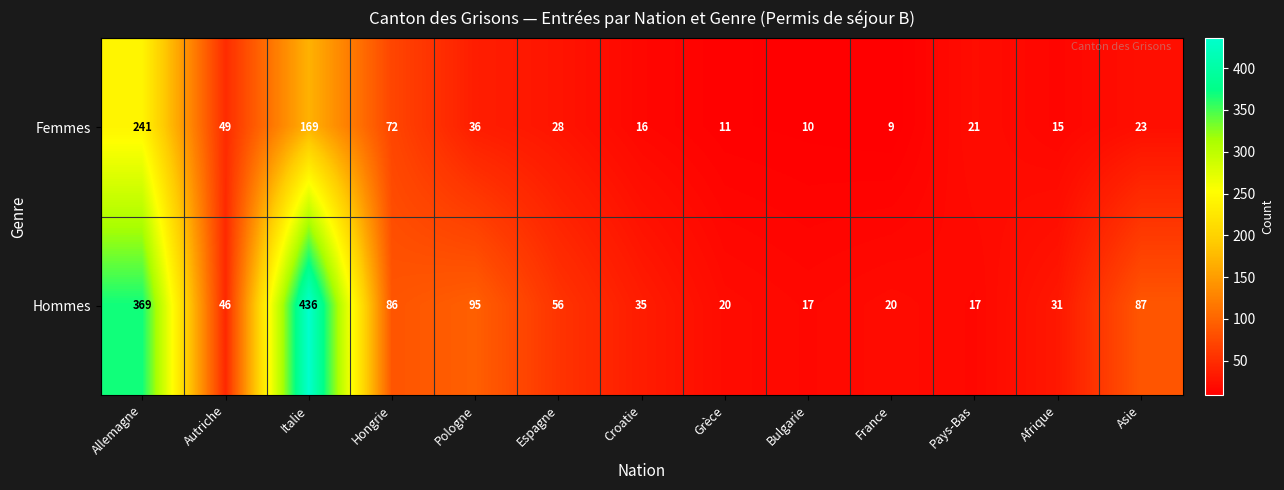

Is it true that Hommes equals 35 at Grèce?

False